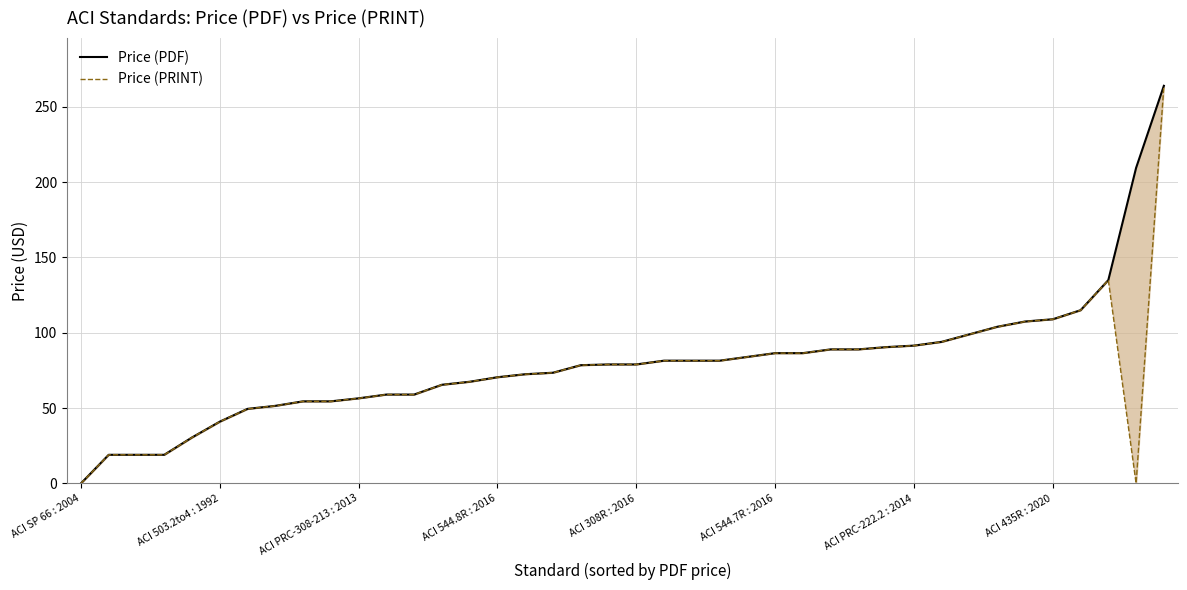

Which series has the widest spread of values?

Price (PDF)